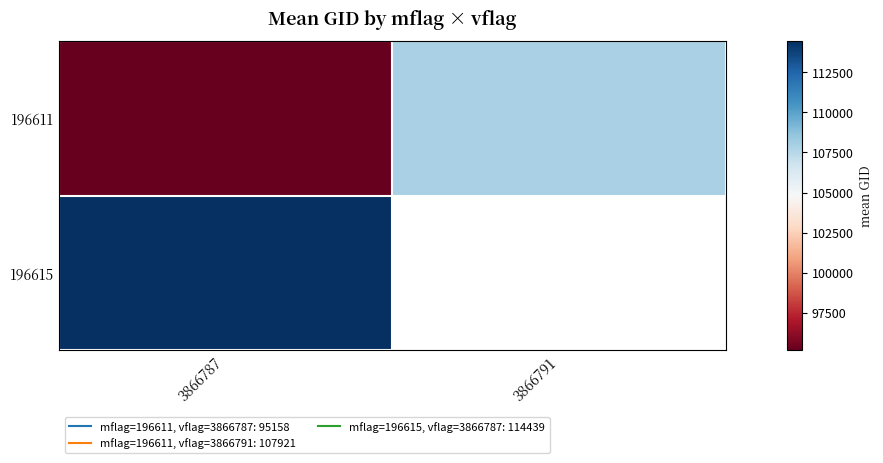

What is the maximum value shown in the chart?

114439.0